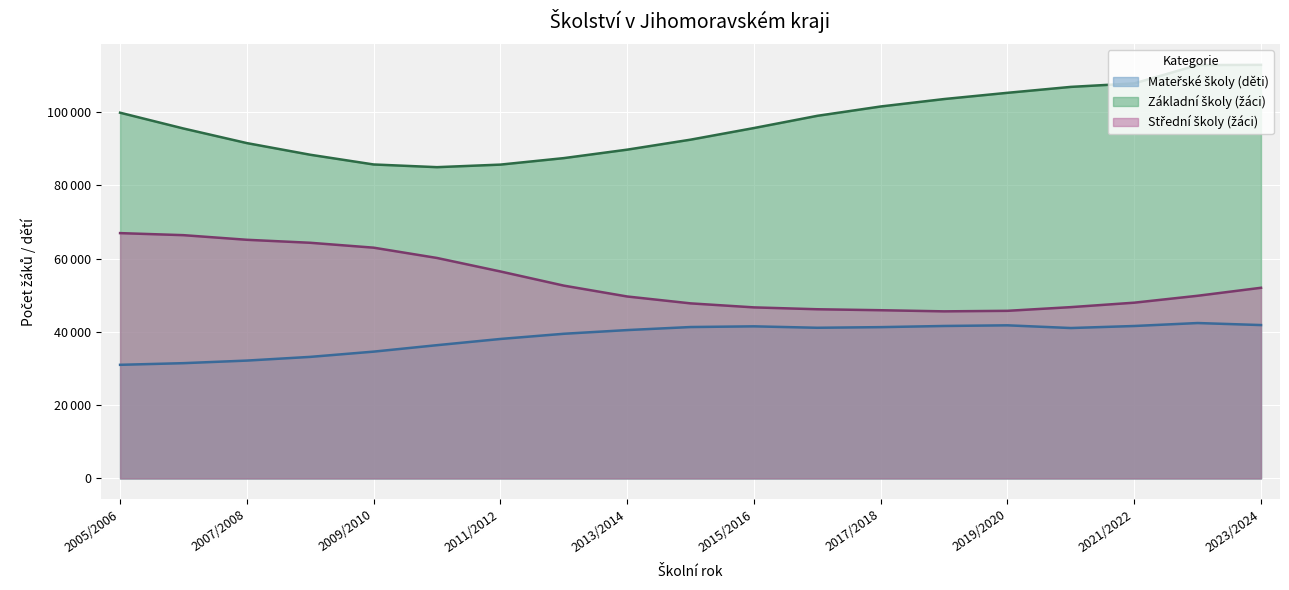

What is the sum of the Mateřské školy (děti) values at 2011/2012 and 2008/2009?

71253